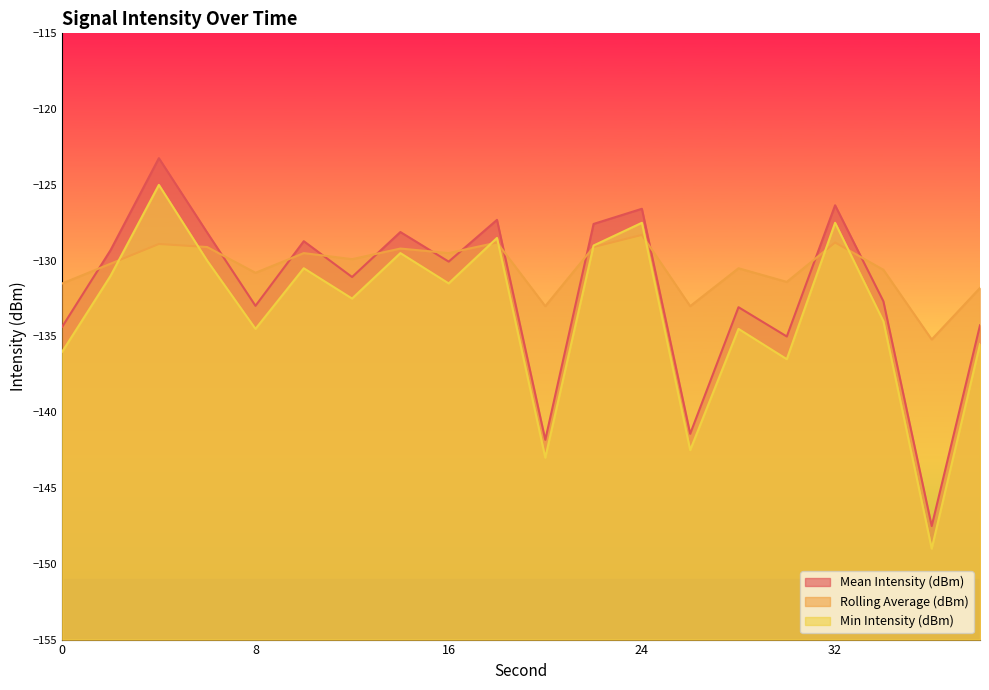

What is the difference between the maximum and second lowest values in the Min Intensity (dBm) series?

18.0